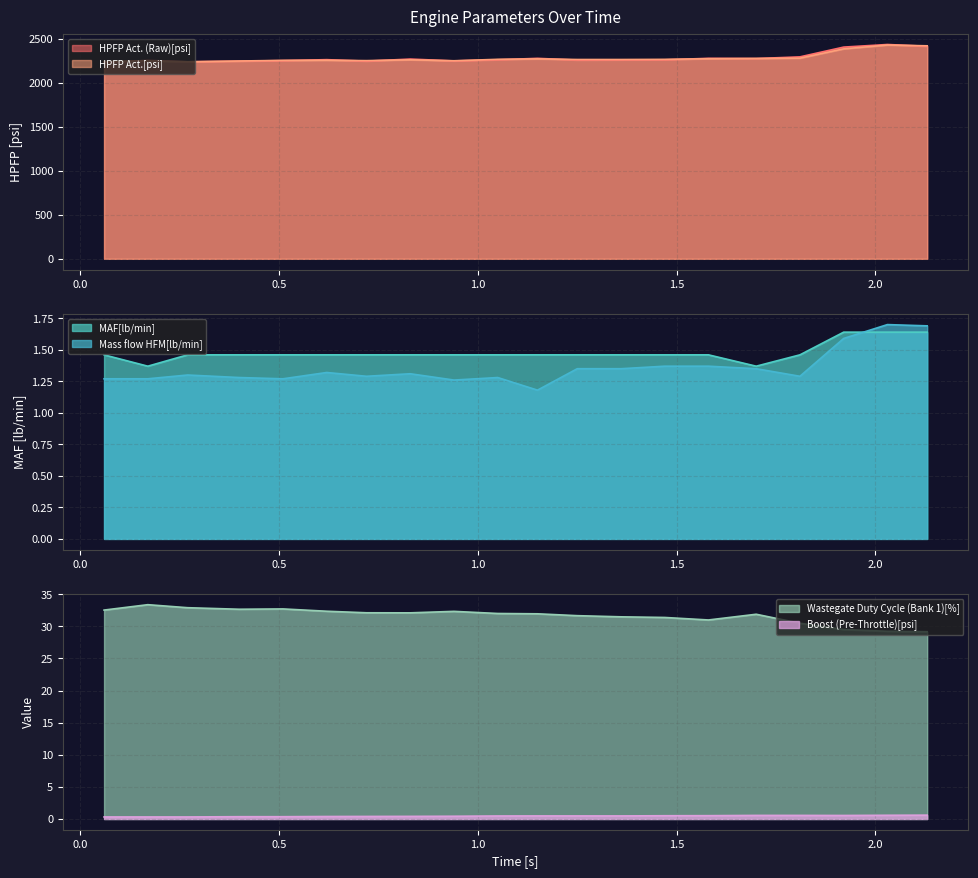

At which category does the chart reach its minimum across all series?

0.06